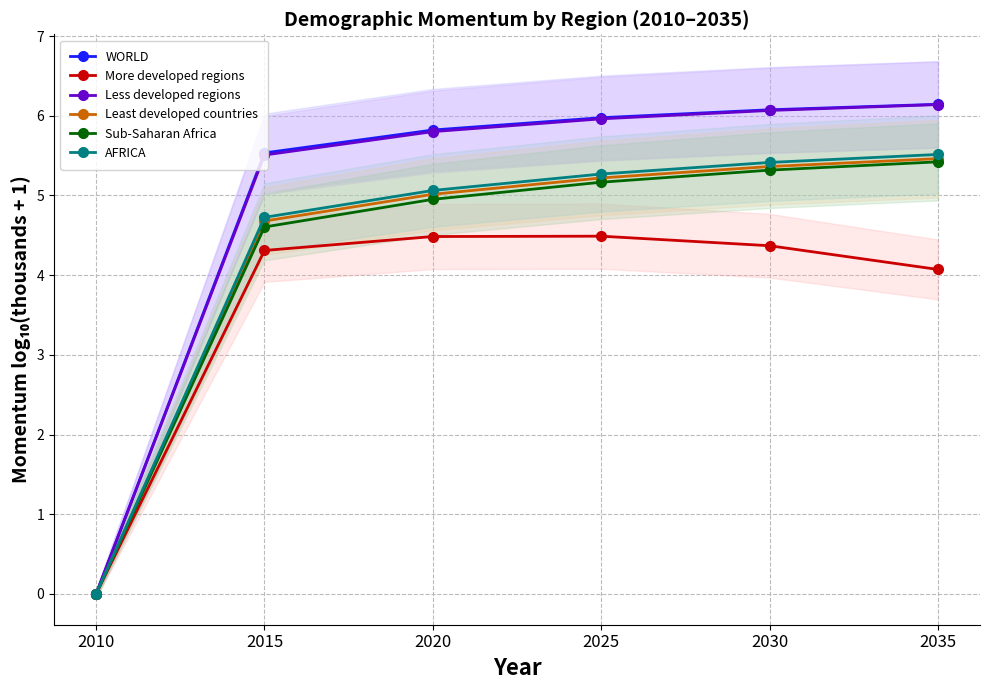

Does the chart display data point markers on the line(s)?

Yes